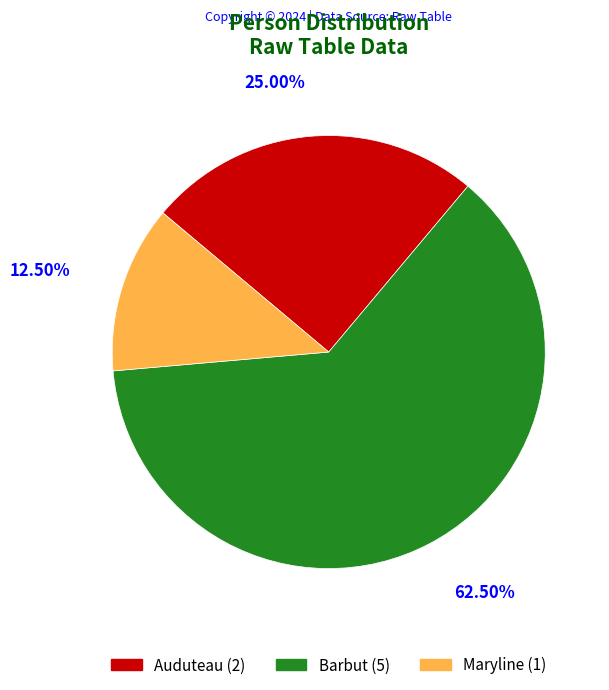

Does any single category account for the majority?

Yes